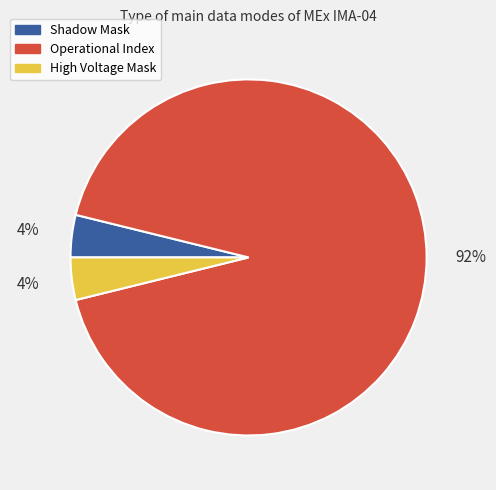

Is it true that High Voltage Mask is 18% of the pie?

False